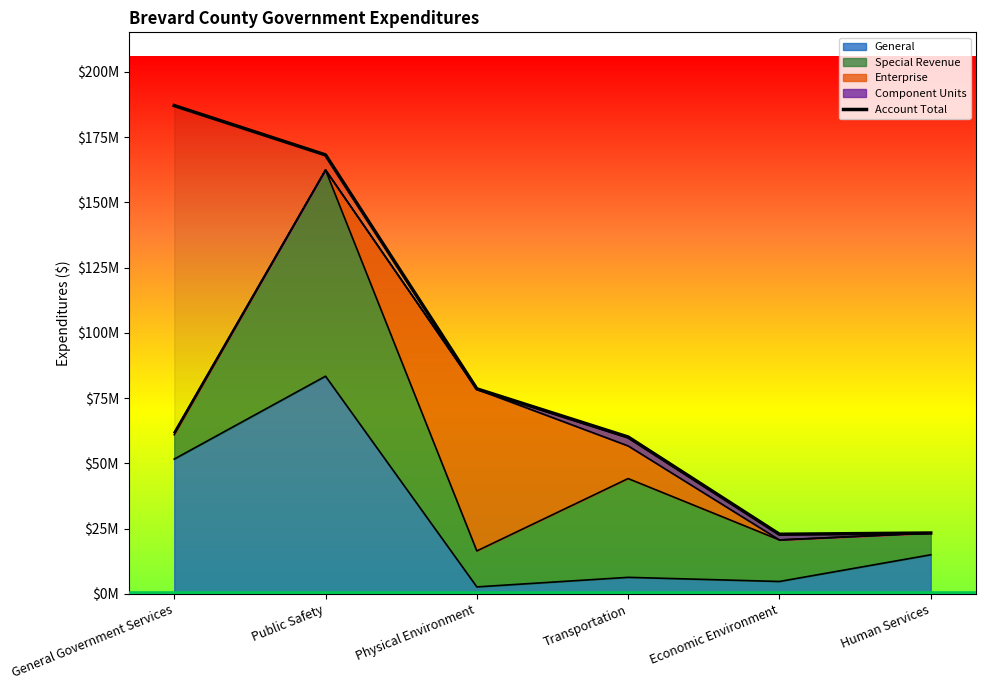

How many lines are shown in the chart?

1